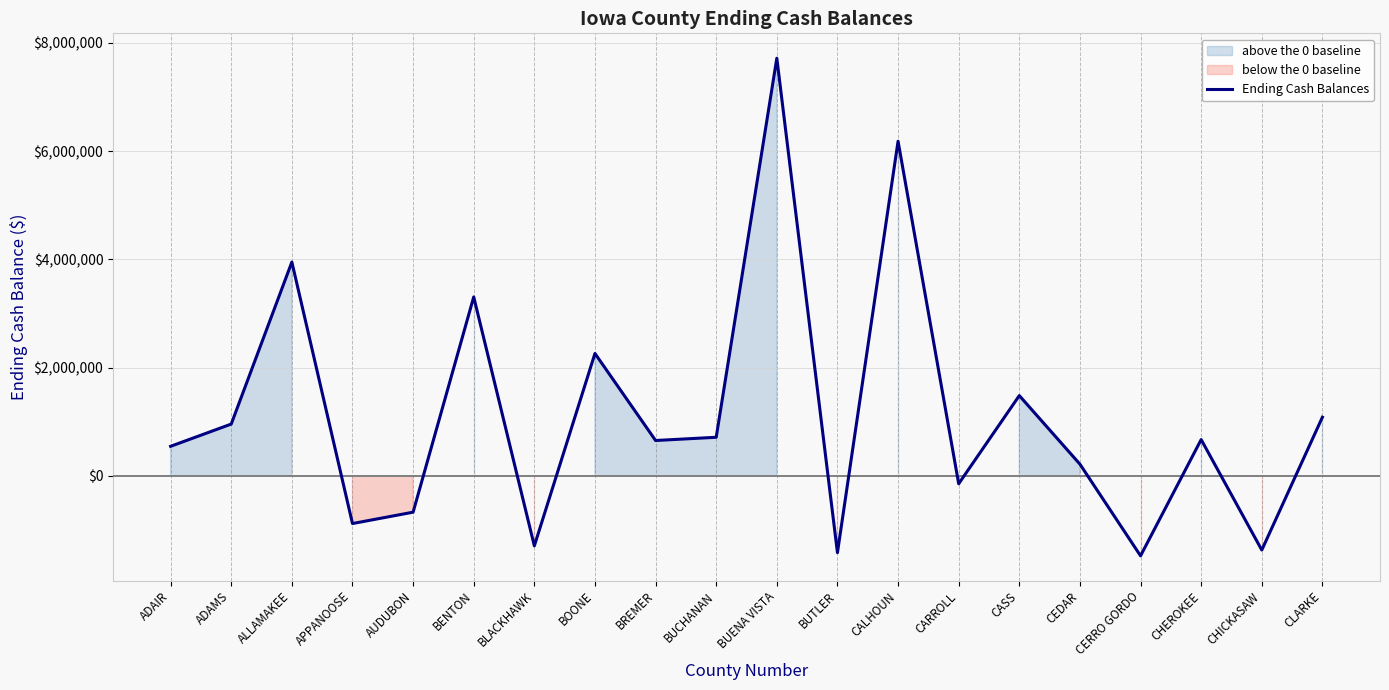

How many positive values are there?

13